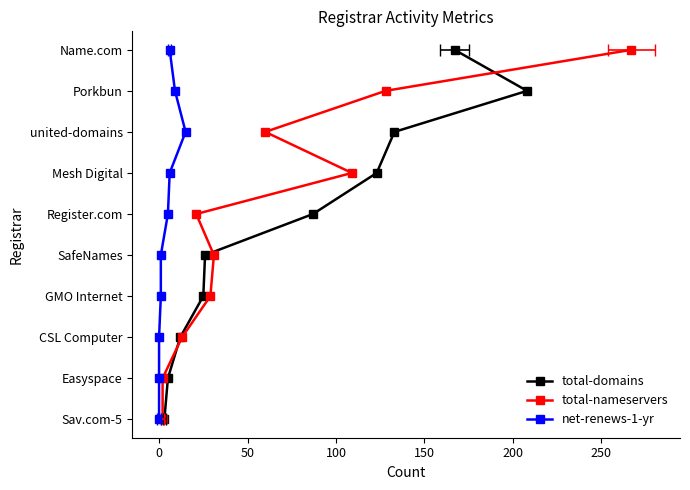

Which series has the largest total across all categories?

total-domains